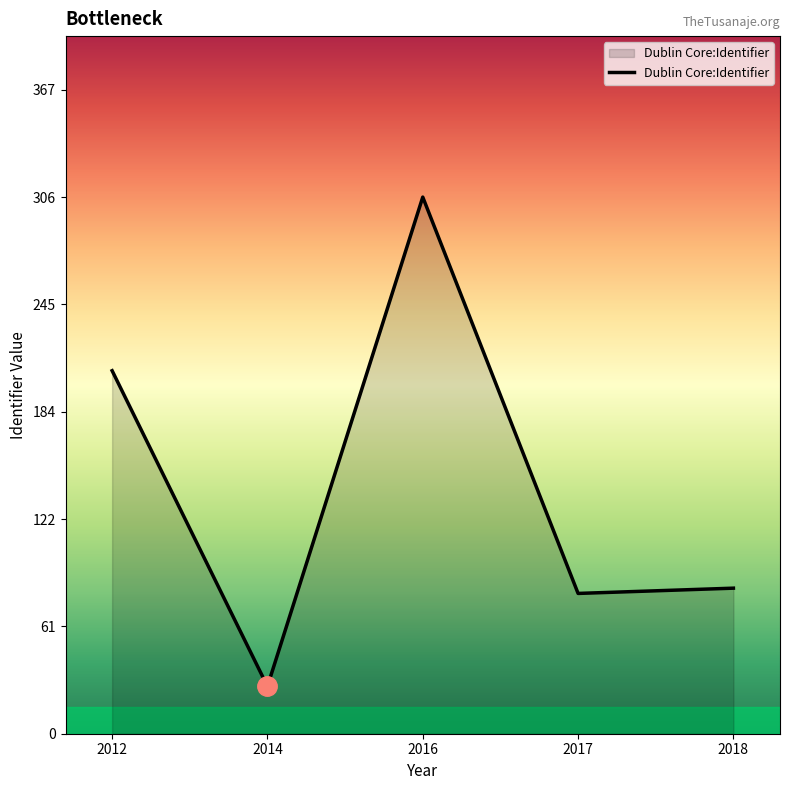

Reading right to left, list all the values displayed in this chart.

83	80	306	27	207